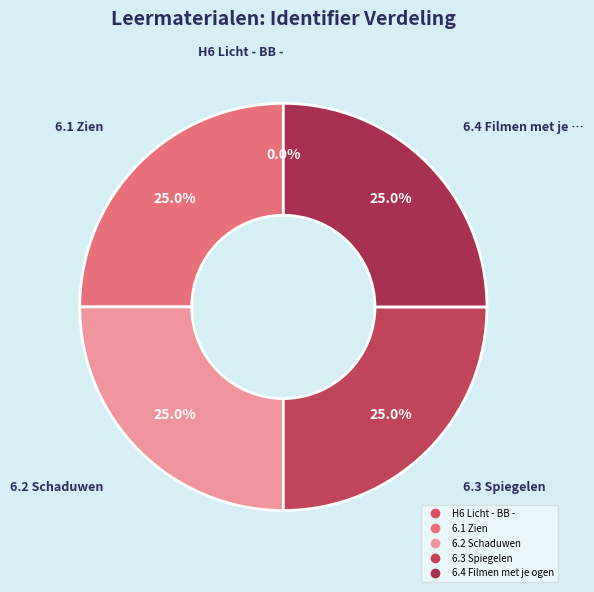

To the nearest percent, what portion does 6.4 Filmen met je ogen represent?

25%